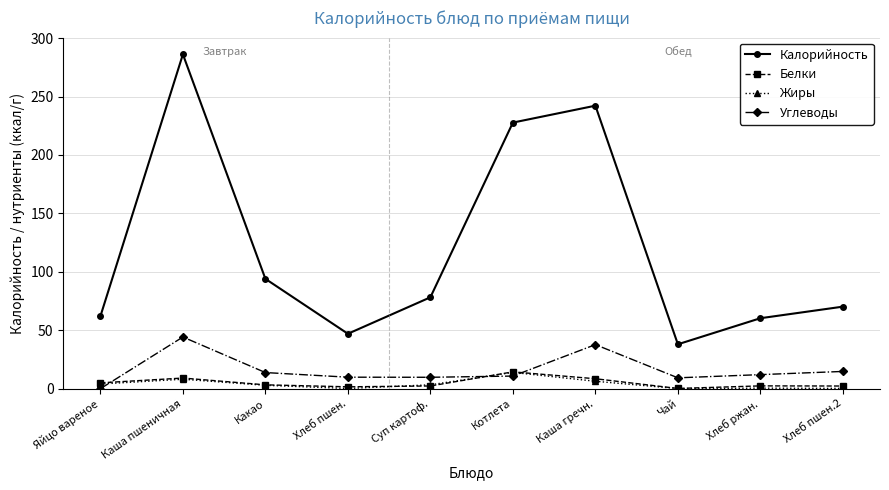

True or false: Калорийность and Углеводы intersect in this chart.

False